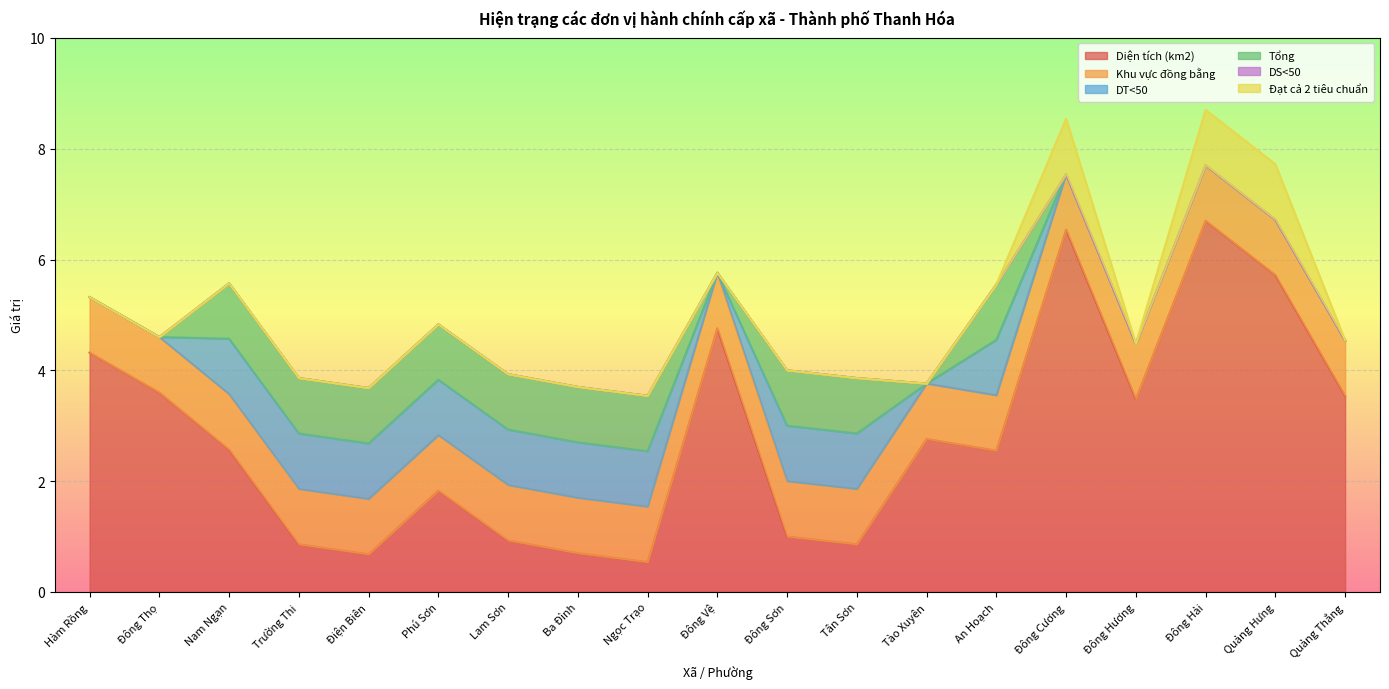

True or false: Khu vực đồng bằng and Đạt cả 2 tiêu chuẩn intersect in this chart.

False